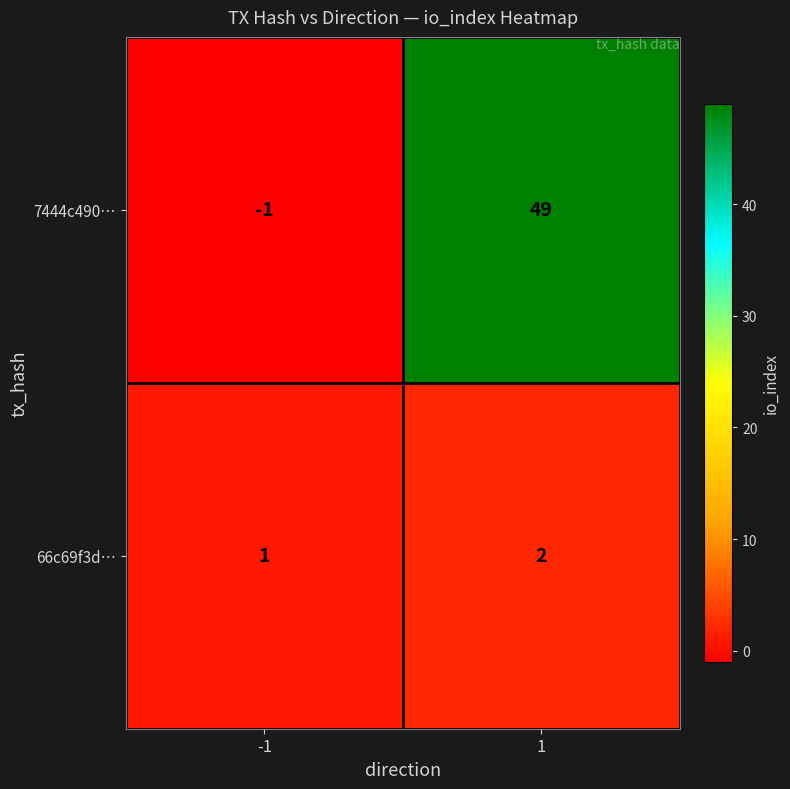

Rank the series by their maximum value, from highest to lowest.

7444c490…, 66c69f3d…